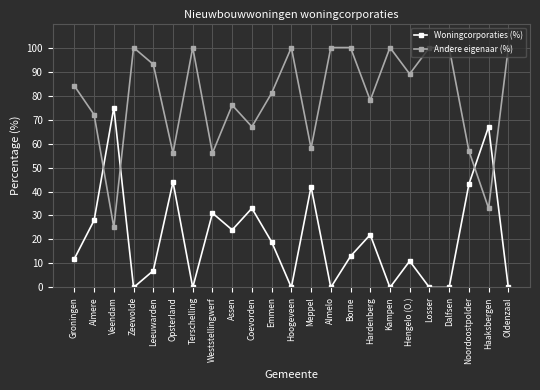

What is the lowest value of the Andere eigenaar (%) series?

25